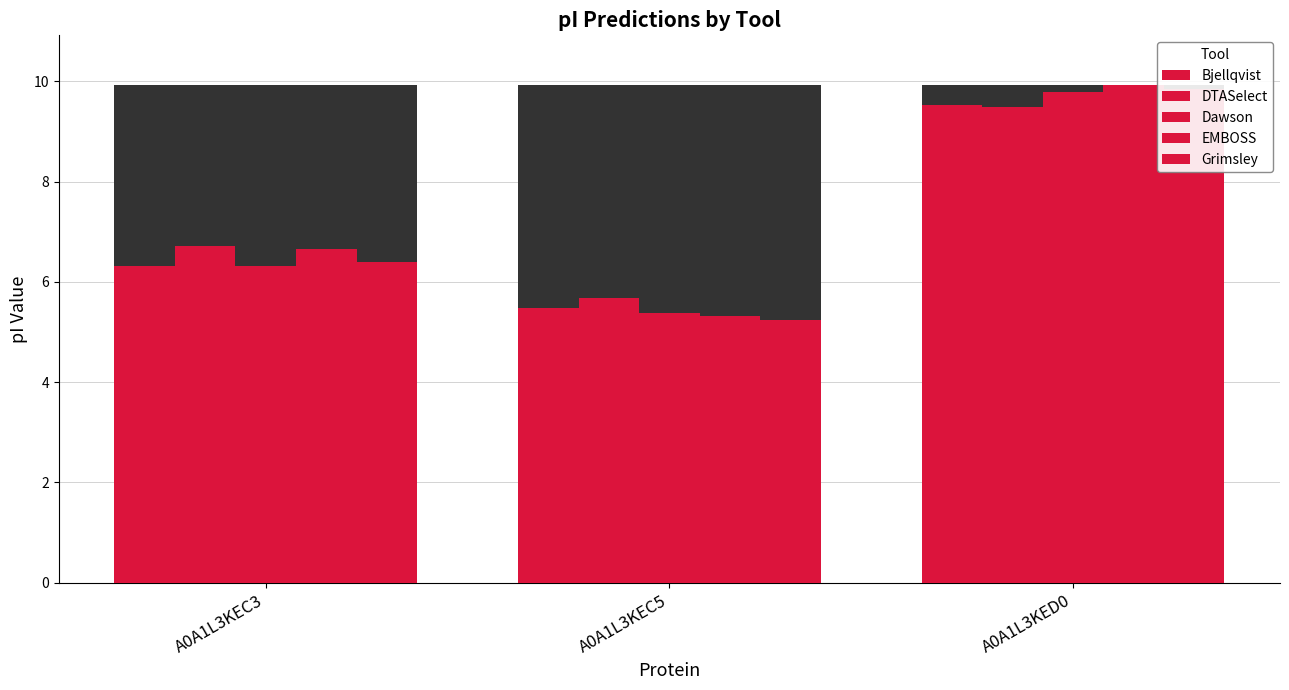

What is the value of the Bjellqvist bar at the 3rd from the left?

9.5